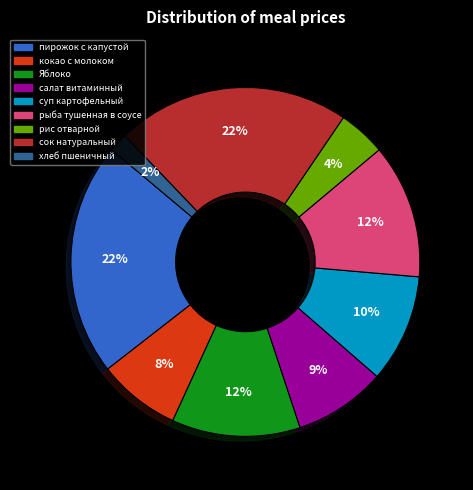

Is the sum of Яблоко and рыба тушенная в соусе greater than half?

No